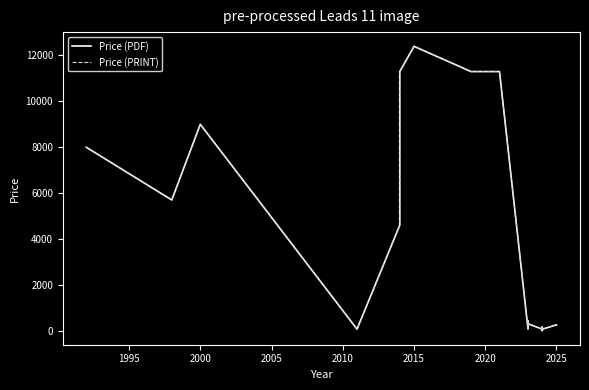

True or false: Price (PDF) and Price (PRINT) cross at least once.

False